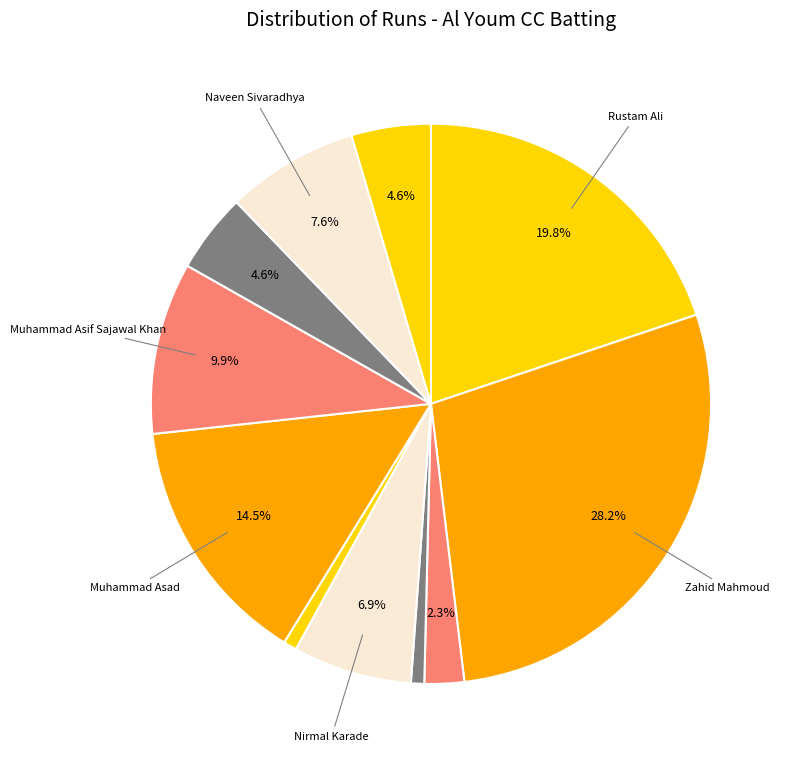

How many slices are in this pie chart?

11